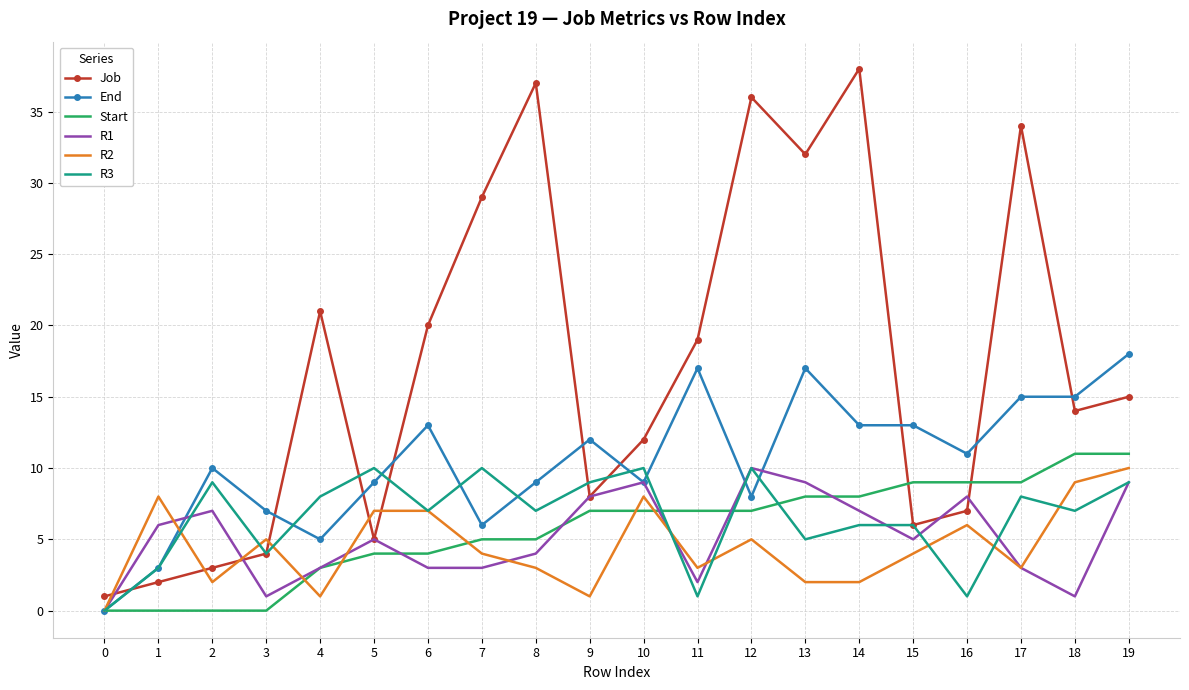

What is the maximum value shown in the chart?

38